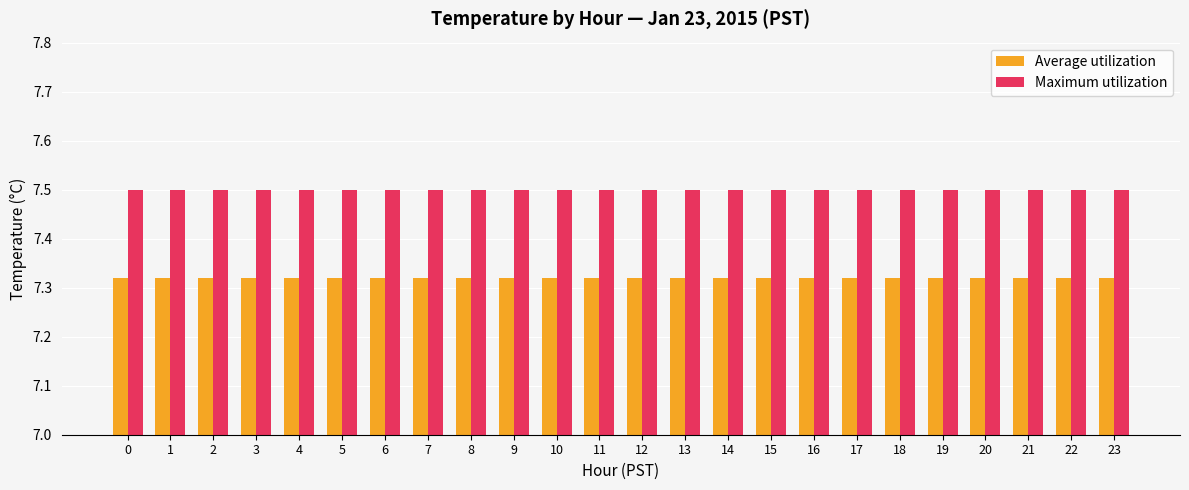

What is the sum of all Maximum utilization values?

180.0